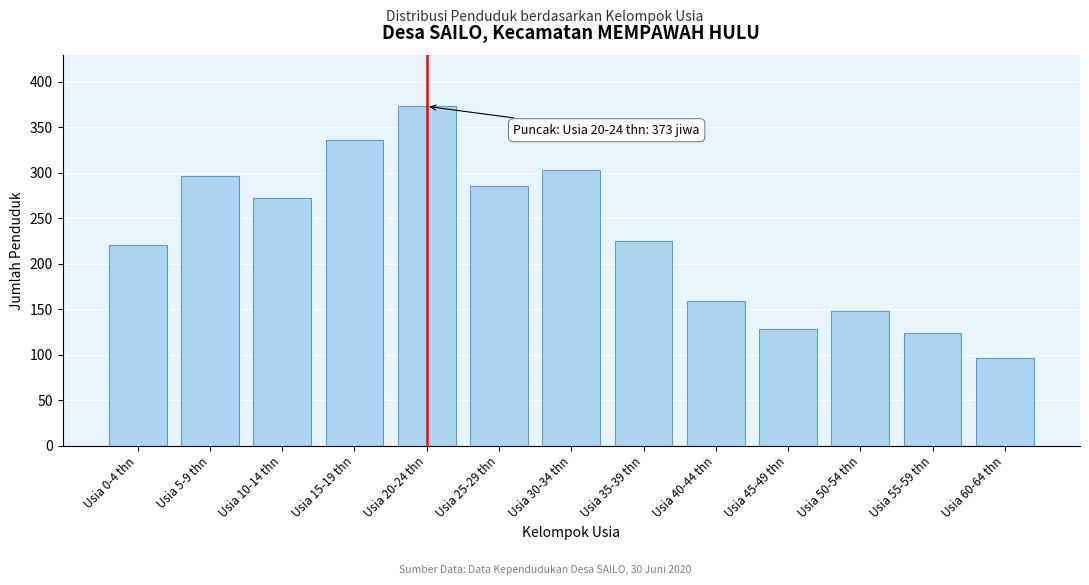

Reading left to right, list all the values displayed in this chart.

Usia 0-4 thn=221	Usia 5-9 thn=297	Usia 10-14 thn=272	Usia 15-19 thn=336	Usia 20-24 thn=373	Usia 25-29 thn=286	Usia 30-34 thn=303	Usia 35-39 thn=225	Usia 40-44 thn=159	Usia 45-49 thn=128	Usia 50-54 thn=148	Usia 55-59 thn=124	Usia 60-64 thn=97